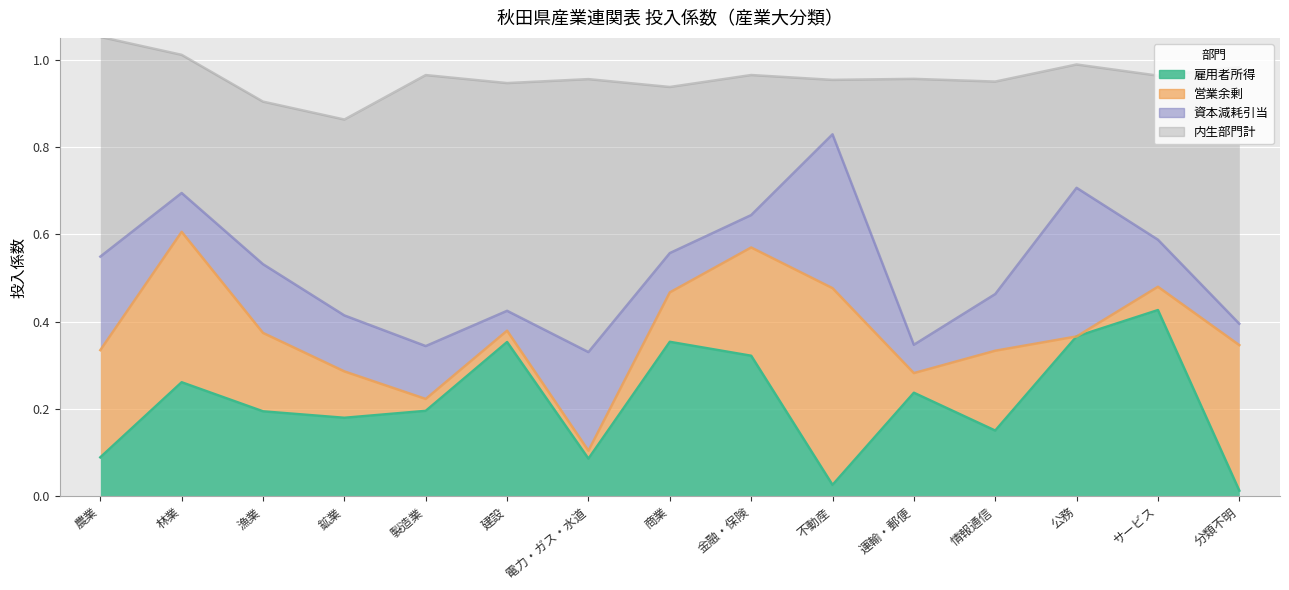

What is the label of the 7th point from the left?

電力・ガス・水道